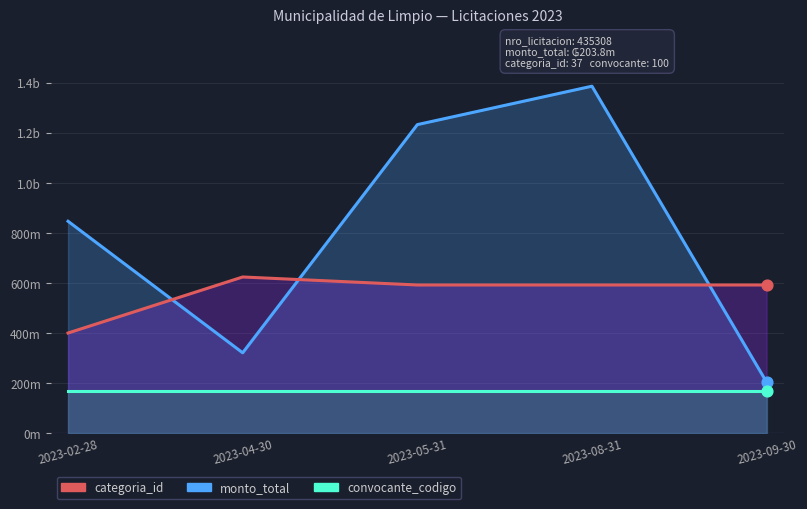

Is the value of categoria_id at 2023-08-31 greater than the value of monto_total at 2023-05-31?

No